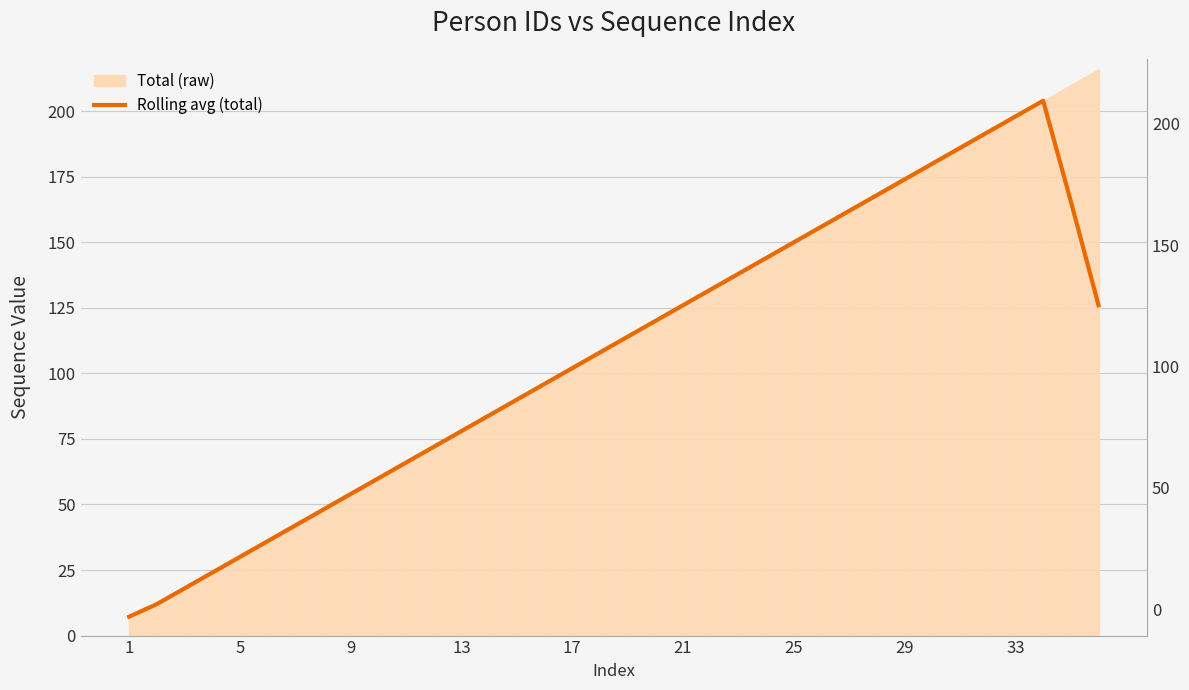

Reading left to right, what are all the values shown in this chart?

7.2	12.0	18.0	24.0	30.0	36.0	42.0	48.0	54.0	60.0	66.0	72.0	78.0	84.0	90.0	96.0	102.0	108.0	114.0	120.0	126.0	132.0	138.0	144.0	150.0	156.0	162.0	168.0	174.0	180.0	186.0	192.0	198.0	204.0	165.6	126.0